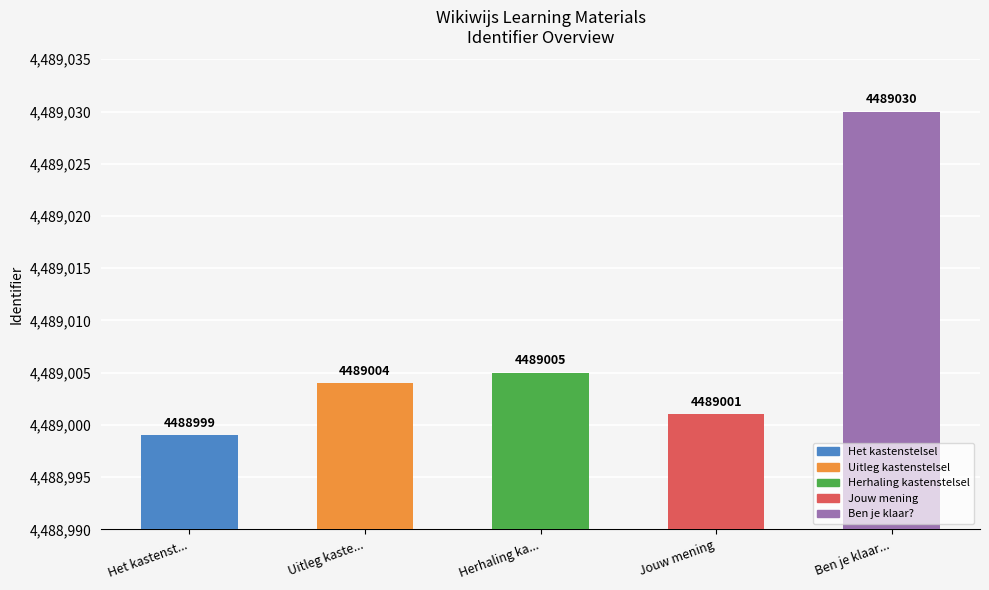

True or false: the data shows 4489001 at Jouw mening.

True